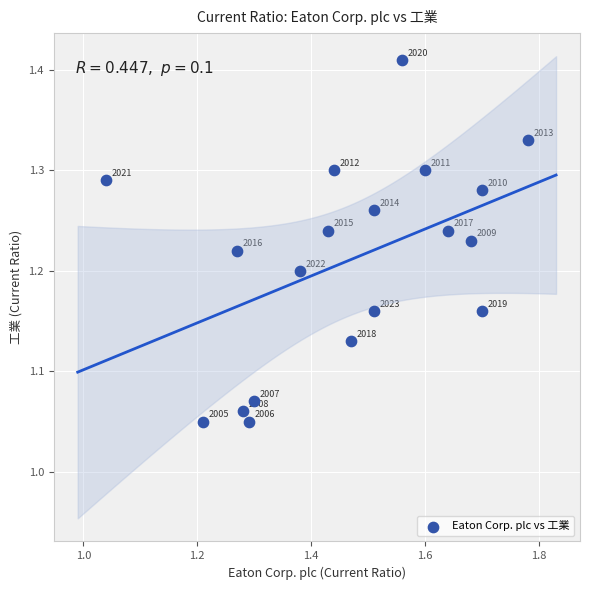

What is the range of Y values (max minus min)?

0.4